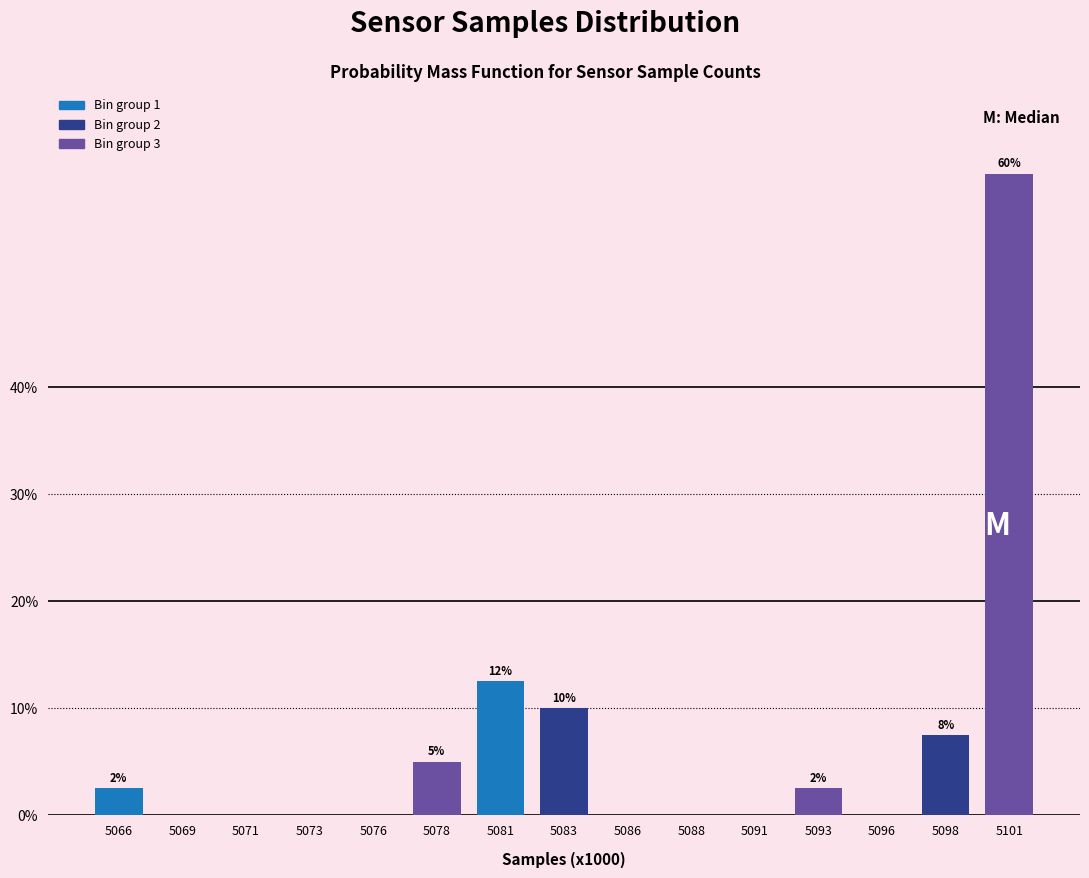

Reading right to left, transcribe all the data shown in this chart.

5101=60.0	5098=7.5	5096=0.0	5093=2.5	5091=0.0	5088=0.0	5086=0.0	5083=10.0	5081=12.5	5078=5.0	5076=0.0	5073=0.0	5071=0.0	5069=0.0	5066=2.5